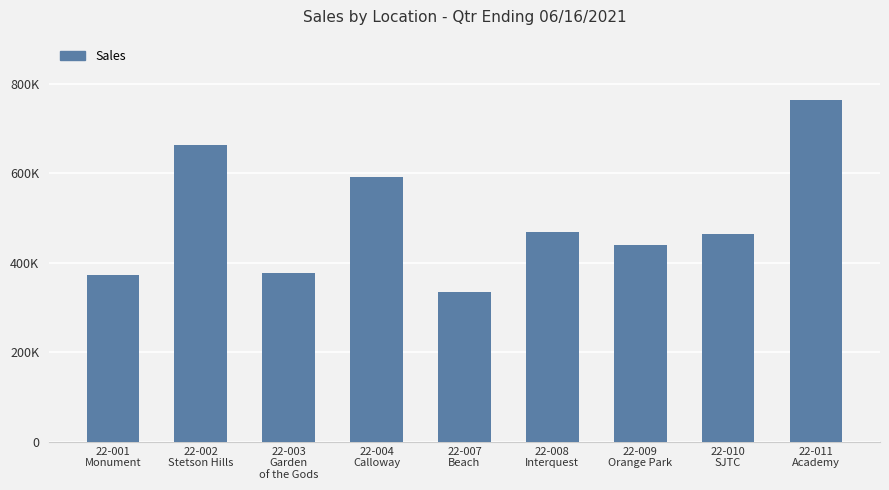

Rank the categories by value from lowest to highest.

22-007
Beach, 22-001
Monument, 22-003
Garden
of the Gods, 22-009
Orange Park, 22-010
SJTC, 22-008
Interquest, 22-004
Calloway, 22-002
Stetson Hills, 22-011
Academy